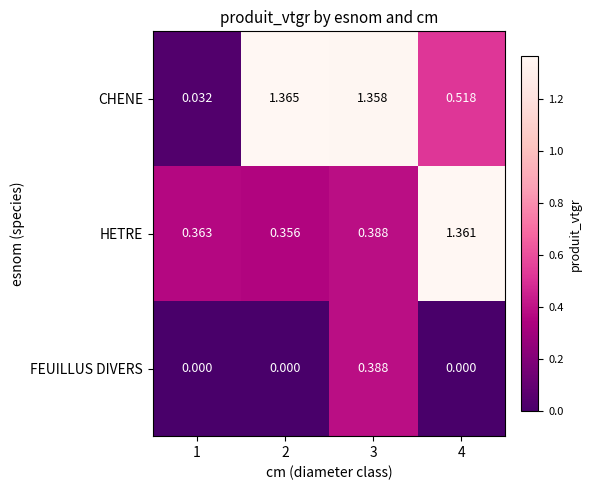

Is the value of CHENE at 3 greater than the value of FEUILLUS DIVERS at 3?

Yes